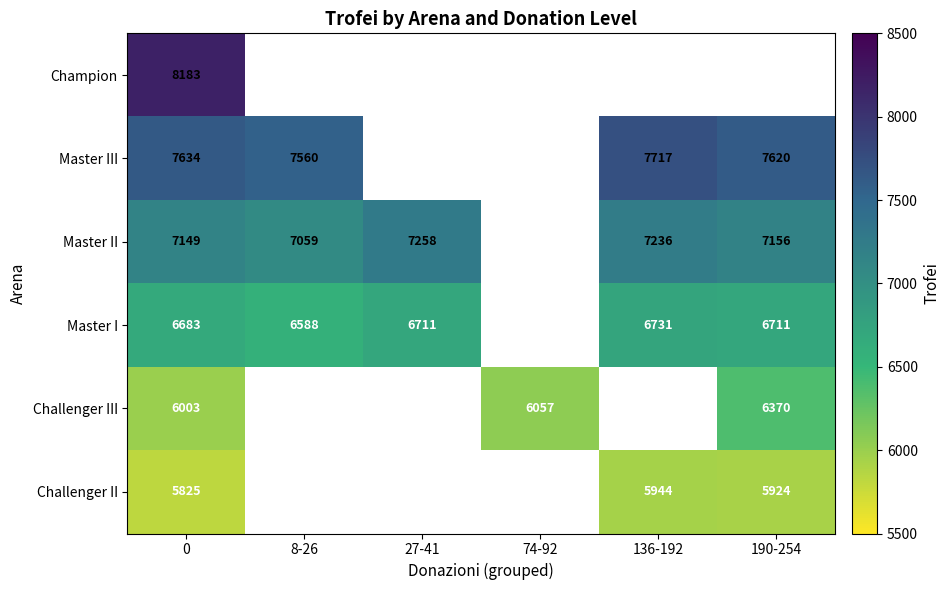

Is it true that Master I equals 6588 at 8-26?

True